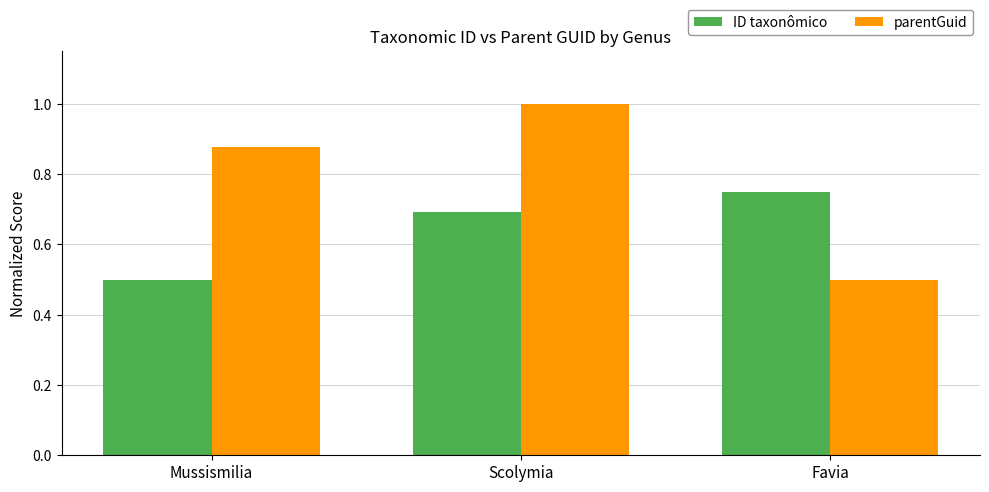

At Scolymia, list the series in order from largest to smallest.

parentGuid, ID taxonômico